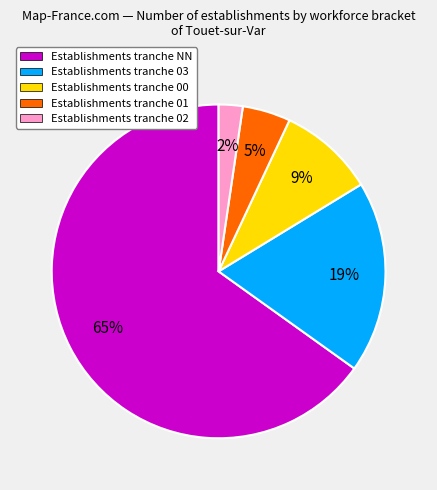

To the nearest percent, what is the average slice percentage?

20%